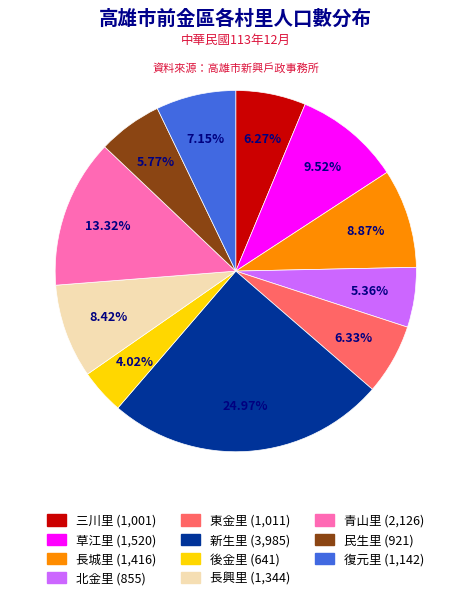

How many slices are in this pie chart?

11